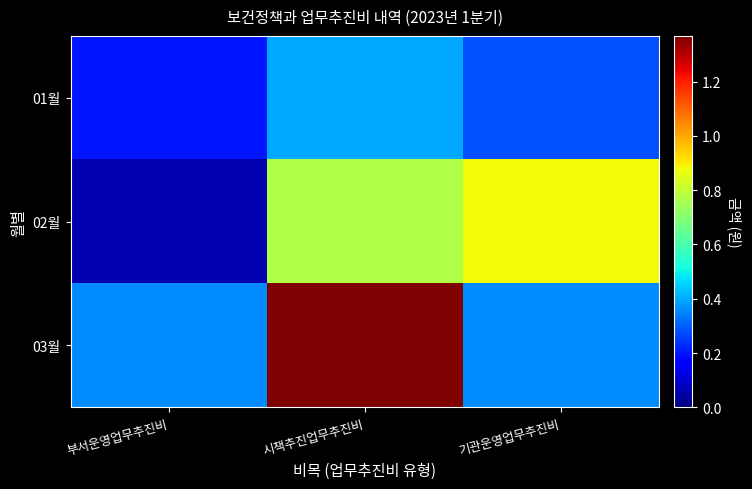

Which series has the largest range (max minus min)?

03월